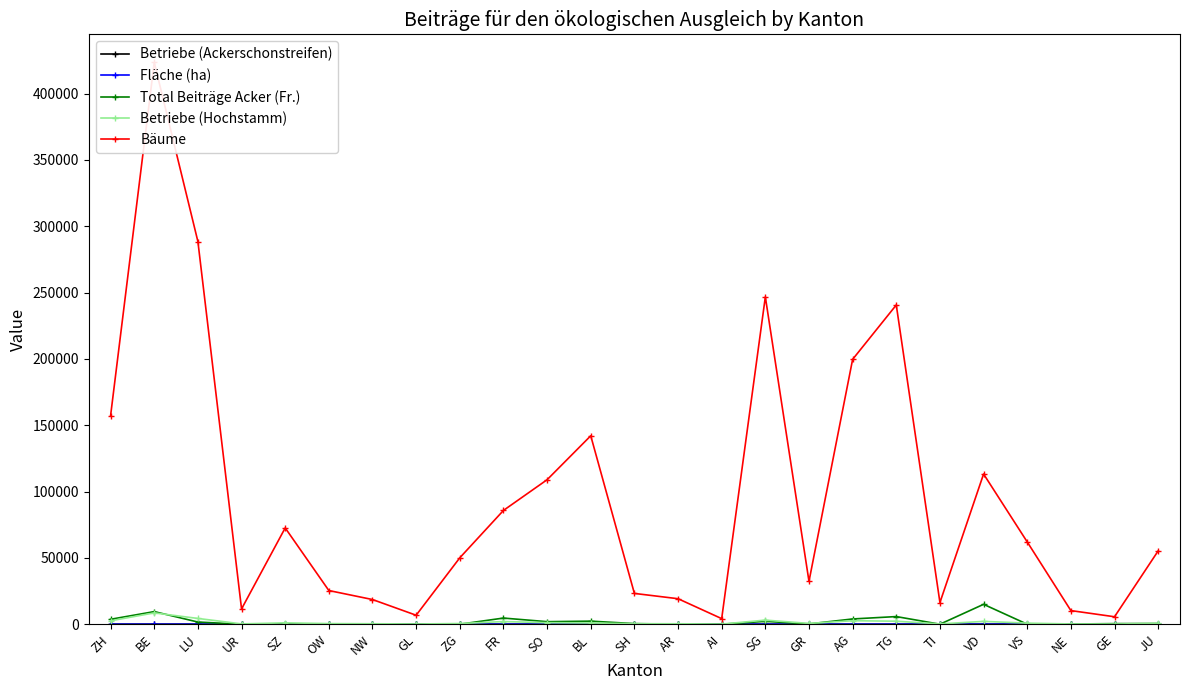

Which category has the lowest value in the Fläche (ha) series?

UR